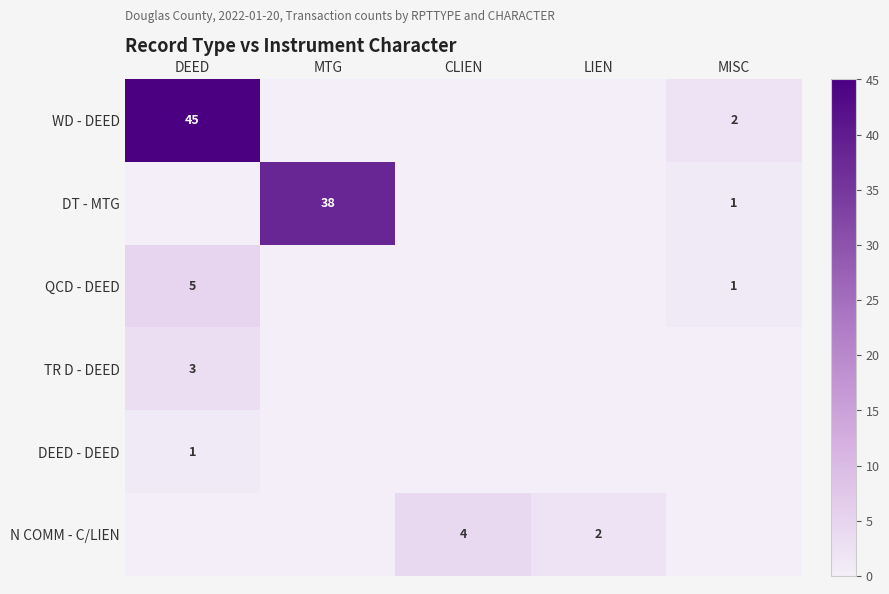

True or false: N COMM - C/LIEN has a value of 4 at CLIEN.

True